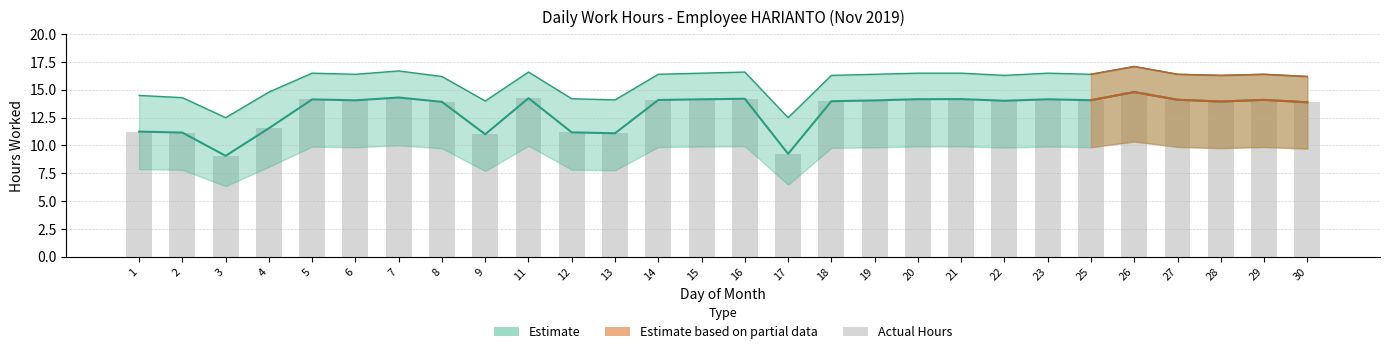

Does the chart contain any negative values?

No